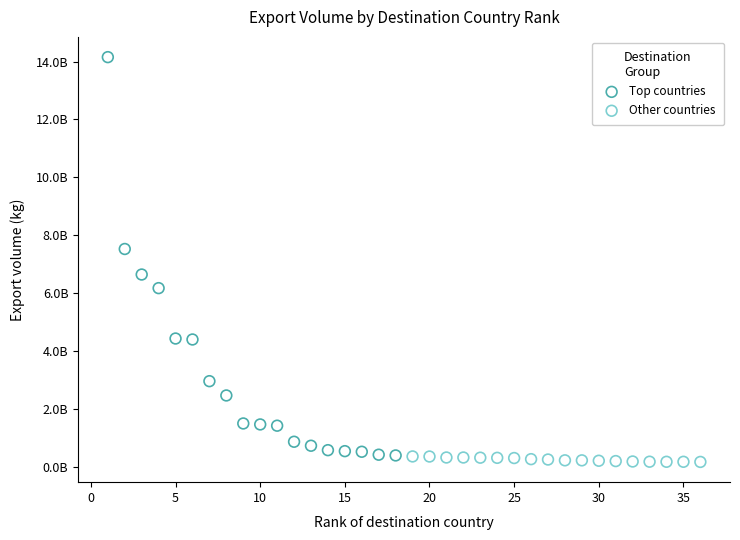

Which series contains the lowest Y value?

Other countries